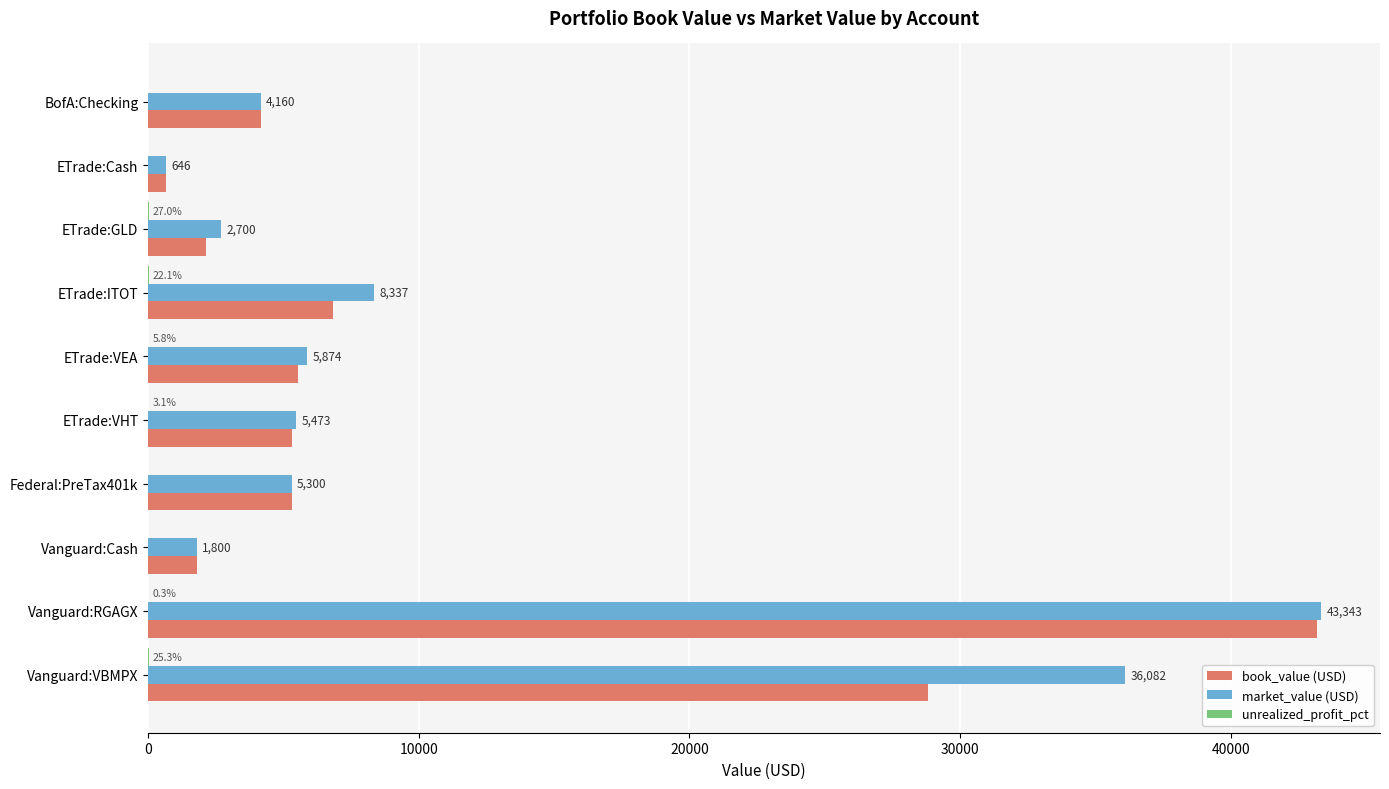

True or false: book_value (USD) has a value of 11106.5 at ETrade:ITOT.

False